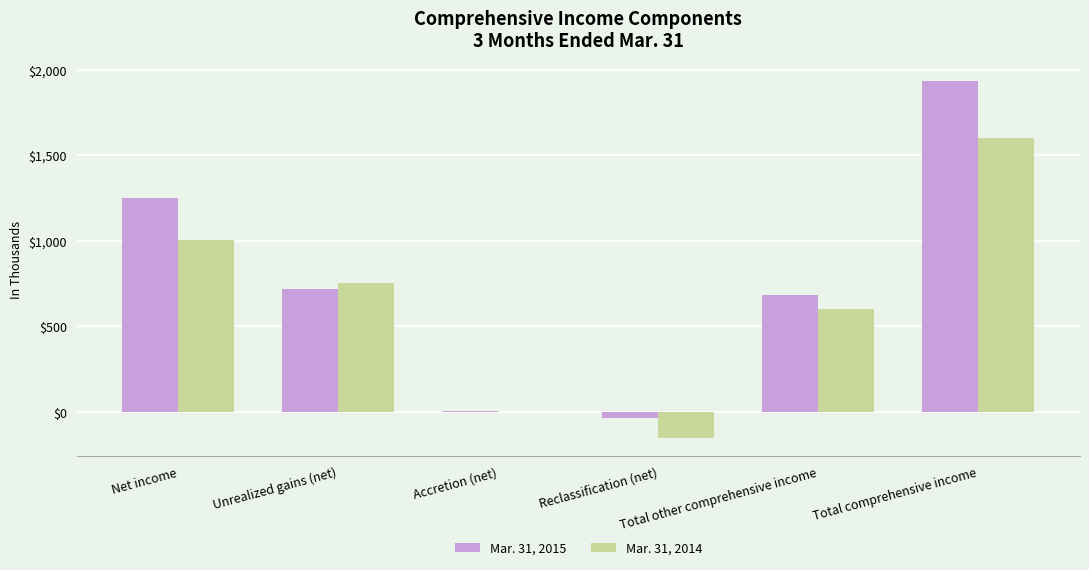

Count the number of data series in this chart.

2